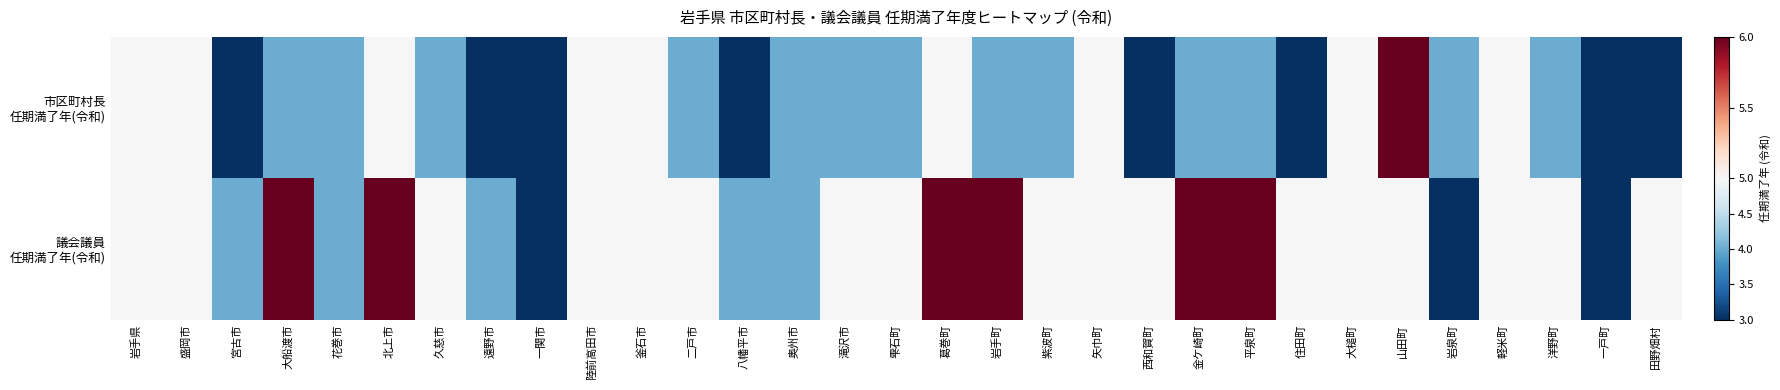

Rank the series by their average value, from lowest to highest.

市区町村長 任期満了年(令和), 議会議員 任期満了年(令和)